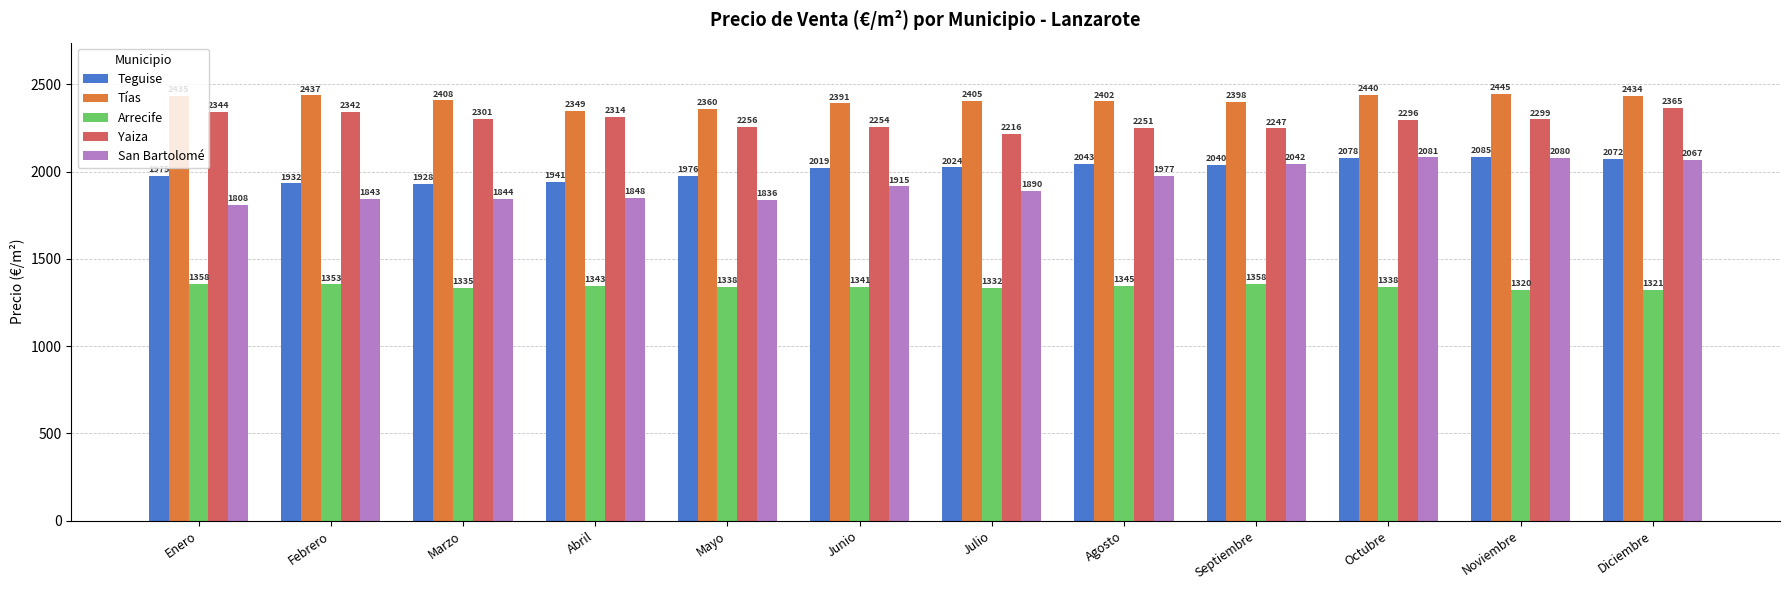

Rank the series at Agosto from lowest to highest value.

Arrecife, San Bartolomé, Teguise, Yaiza, Tías